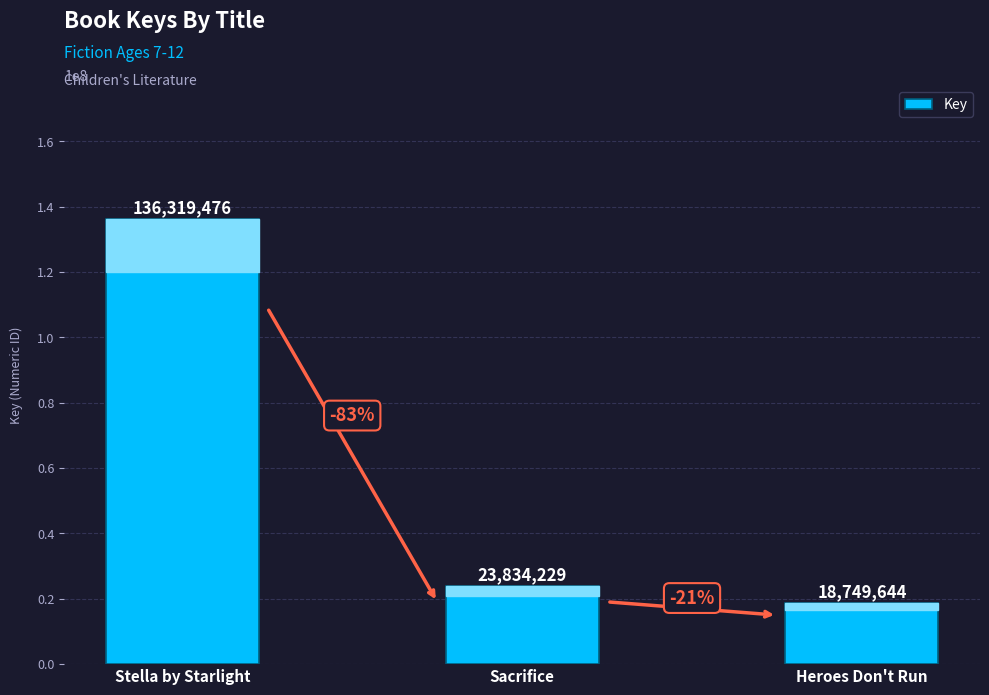

Reading left to right, list all the values displayed in this chart.

Stella by Starlight=136319476	Sacrifice=23834229	Heroes Don't Run=18749644